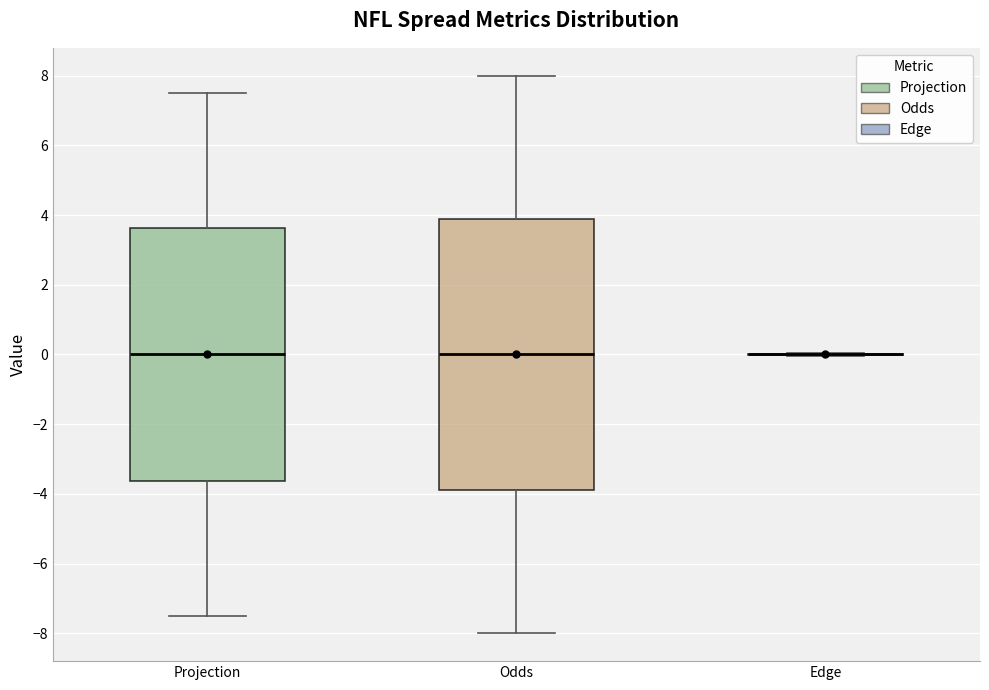

Reading left to right, transcribe this box plot: for each box, give where its median line is, the range the box spans, and where its two whiskers end, as read against the y-axis. The values are not printed on the chart, so give them approximately, as read against the axis.

Projection: median 0.0, box -3.6 to 3.6, whiskers -7.4 to 7.6
Odds: median 0.0, box -3.8 to 3.8, whiskers -8.0 to 8.0
Edge: box collapsed to a line at 0.0, whiskers 0.0 to 0.0